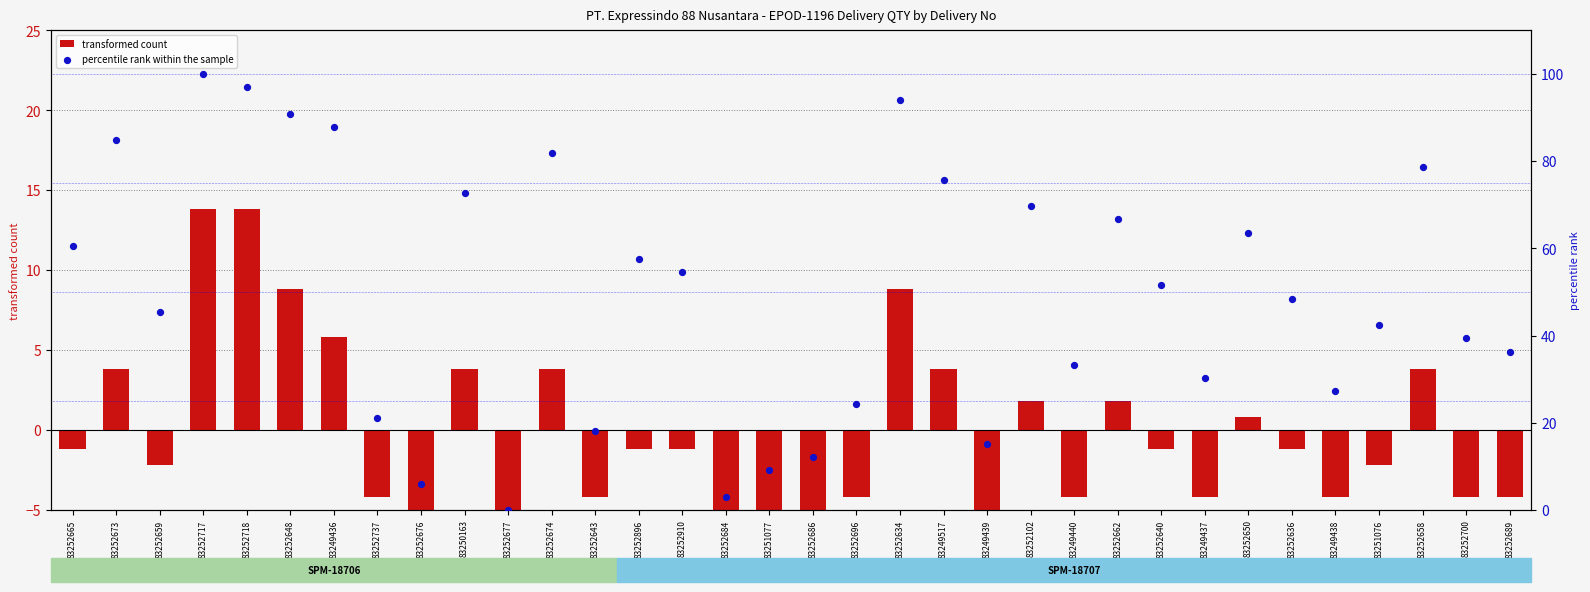

Which series has the widest spread of Y values?

percentile rank within the sample